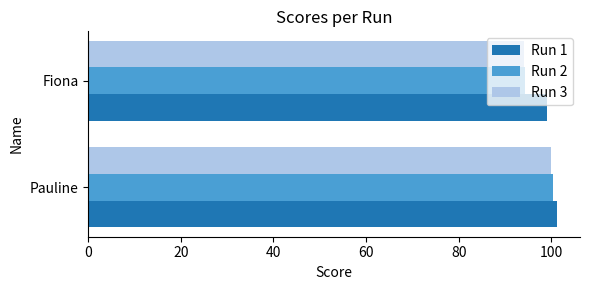

What are all the series names shown in the legend?

Run 1, Run 2, Run 3